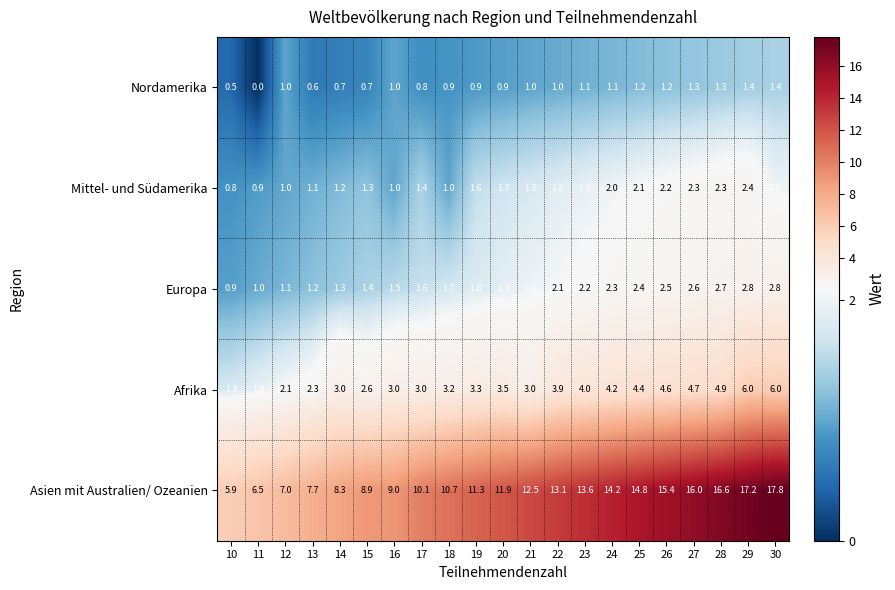

Rank the series at 15 from lowest to highest value.

Nordamerika, Mittel- und Südamerika, Europa, Afrika, Asien mit Australien/ Ozeanien